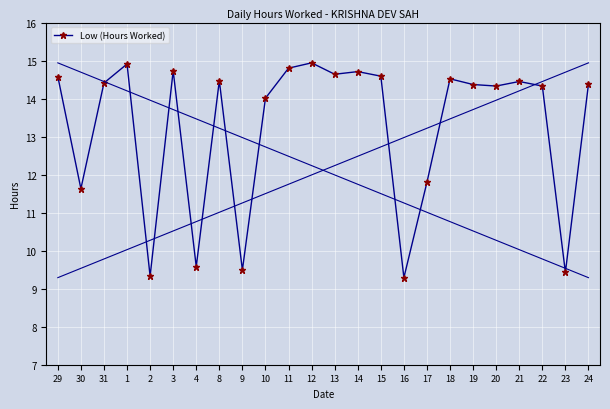

What is the minimum value shown in the chart?

9.3